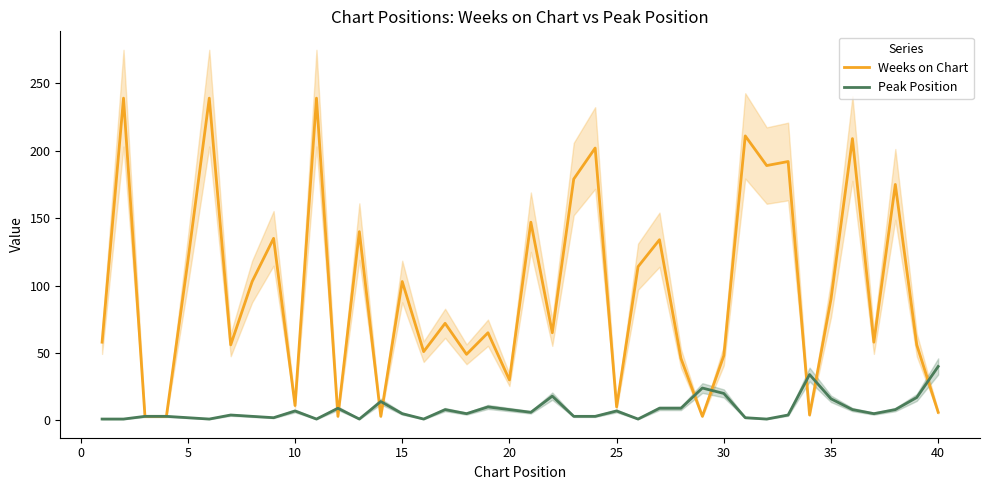

What is the maximum value for Weeks on Chart?

239